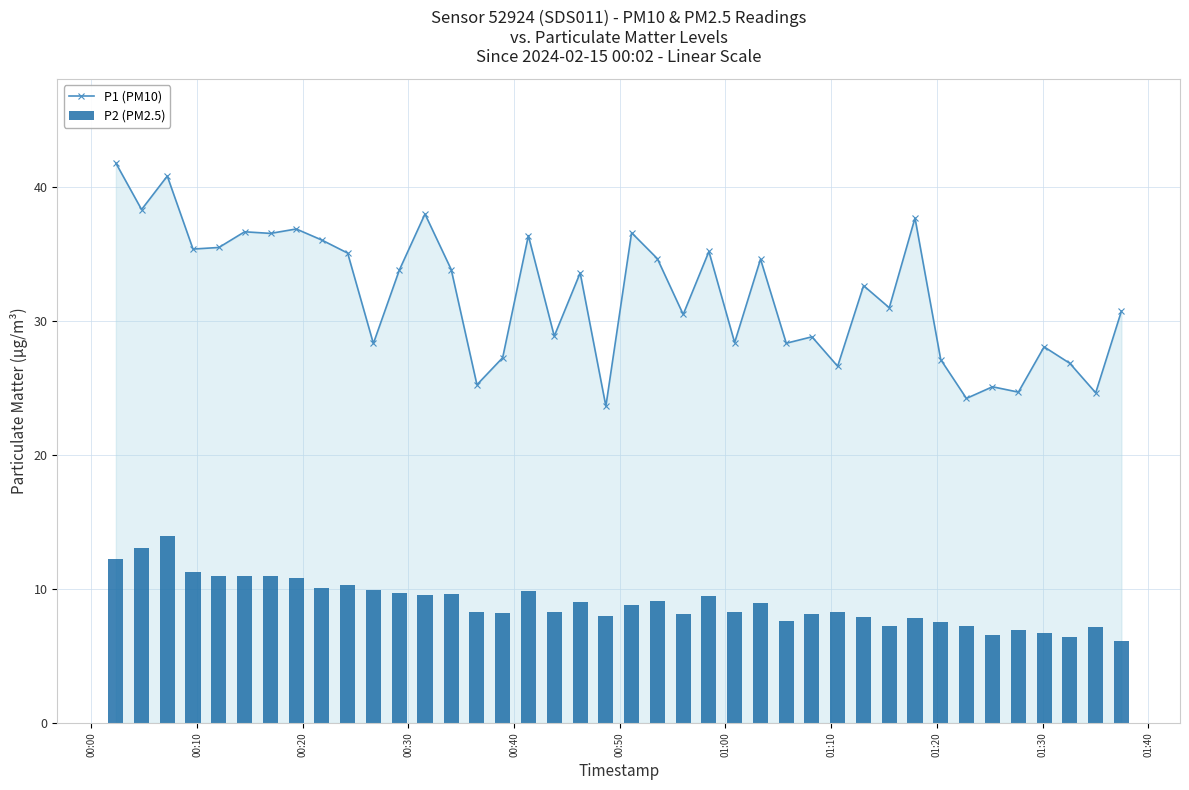

Reading left to right, list all the values displayed in this chart.

P1 (PM10): 41.8	38.3	40.8	35.4	35.5	36.7	36.5	36.9	36.0	35.1	28.3	33.8	38.0	33.9	25.2	27.3	36.4	28.9	33.6	23.6	36.6	34.7	30.5	35.2	28.4	34.6	28.4	28.8	26.6	32.6	31.0	37.7	27.1	24.2	25.1	24.7	28.1	26.9	24.6	30.8
P2 (PM2.5): 12.2	13.1	13.9	11.3	10.9	10.9	11.0	10.8	10.1	10.3	9.9	9.7	9.5	9.7	8.3	8.2	9.8	8.3	9.0	8.0	8.8	9.1	8.1	9.4	8.2	8.9	7.6	8.1	8.3	7.9	7.2	7.8	7.5	7.2	6.6	7.0	6.7	6.4	7.2	6.1